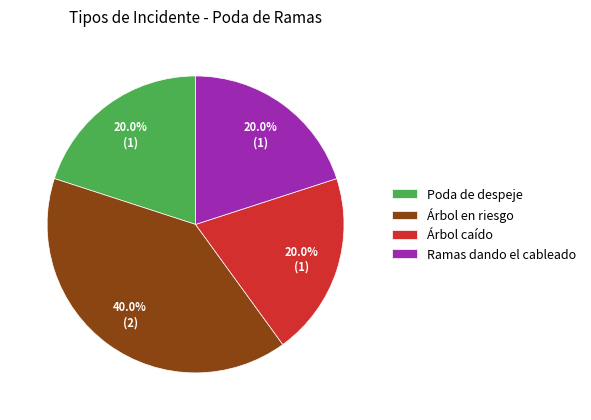

What percentage do Árbol en riesgo and Árbol caído together represent?

60.0%